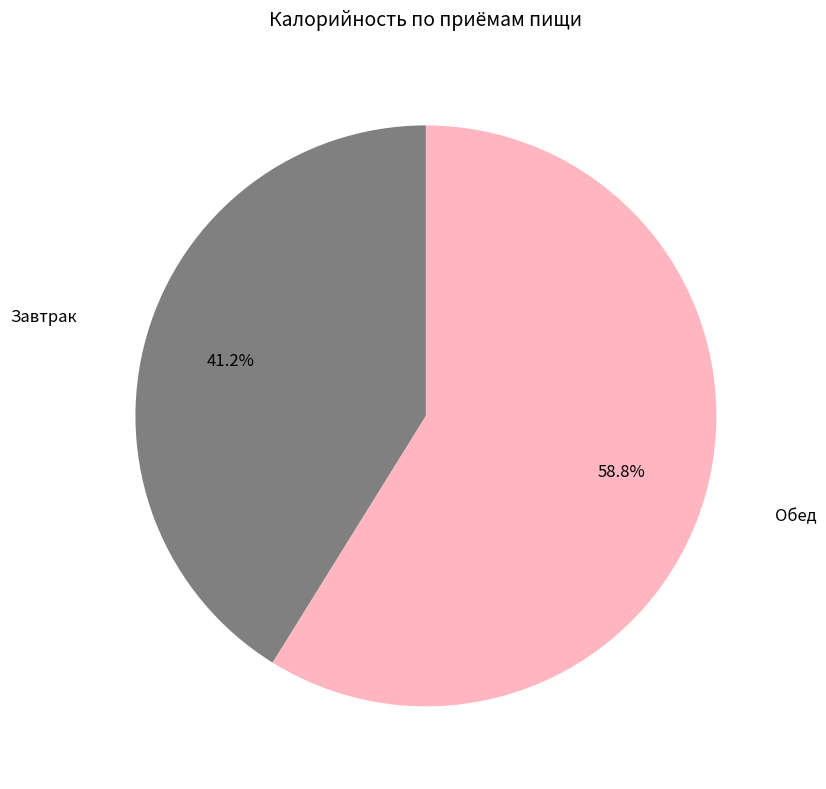

Is there a majority slice in this chart?

Yes